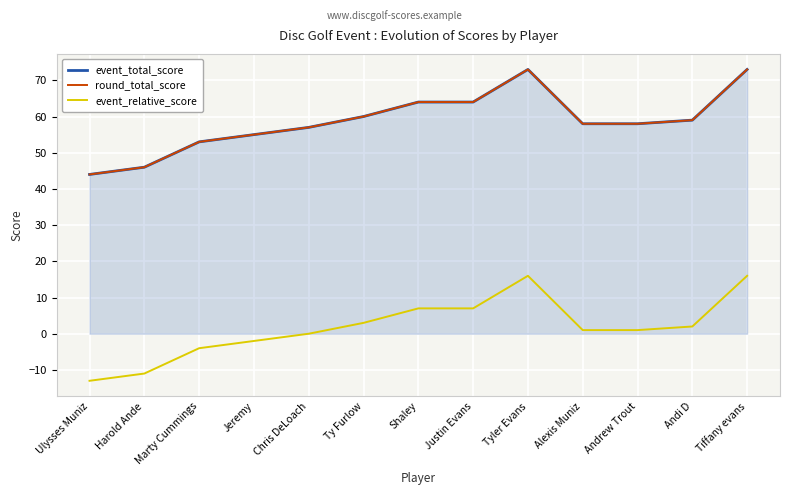

How many distinct data groups are displayed?

3